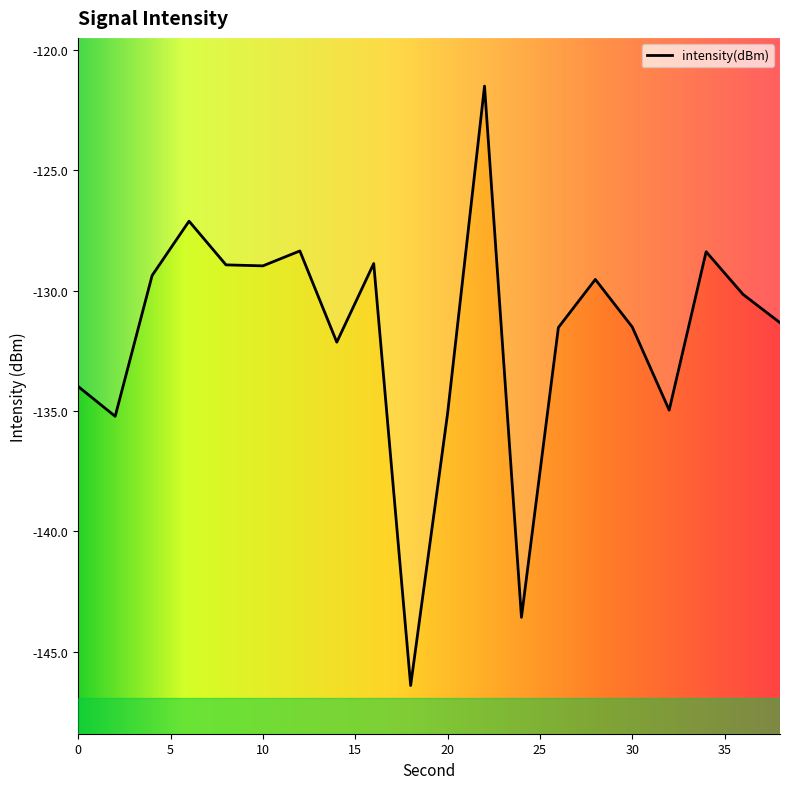

What is the difference between the maximum and minimum values?

24.9